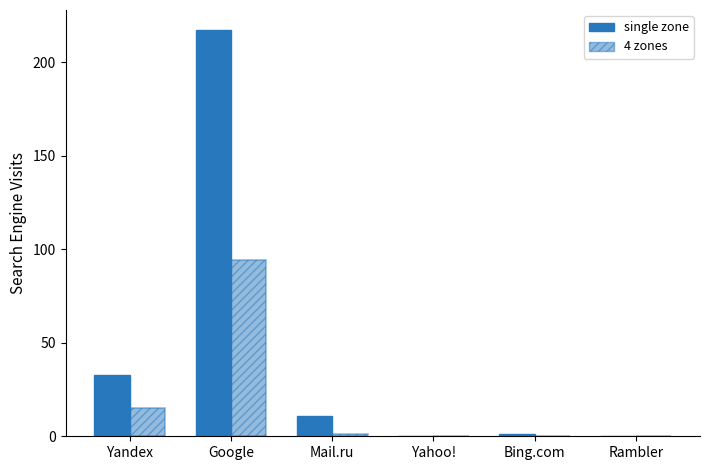

True or false: 4 zones has a value of 46 at Bing.com.

False